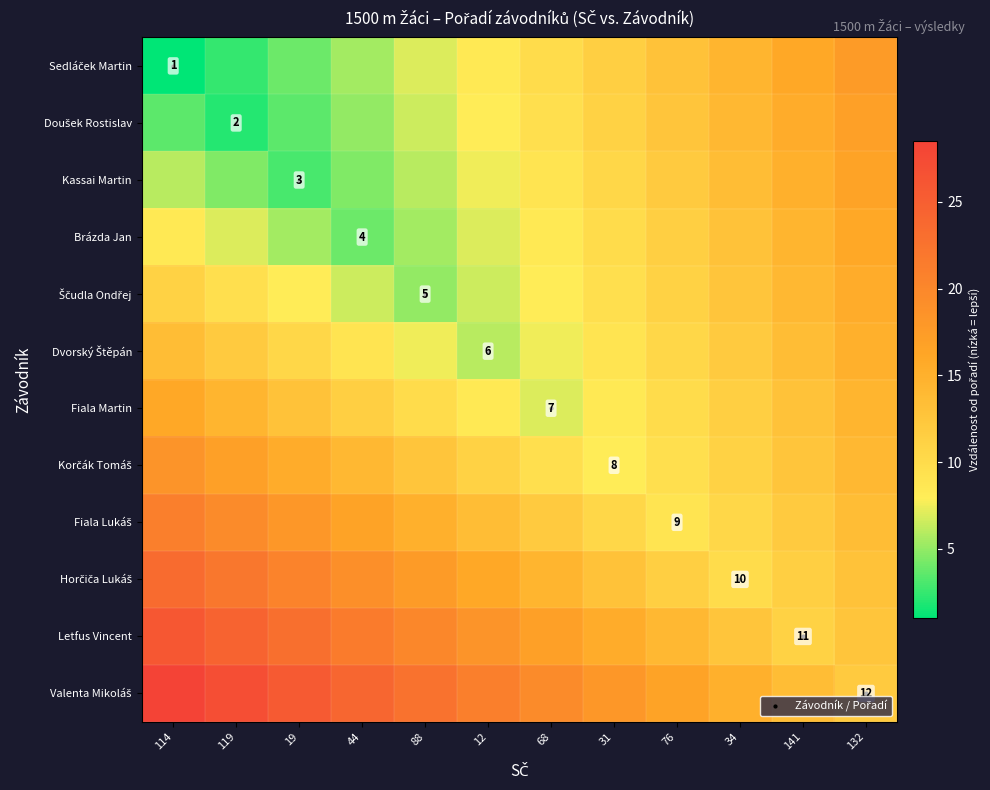

What is the difference between the second highest and minimum values in the Dvorský Štěpán series?

7.5